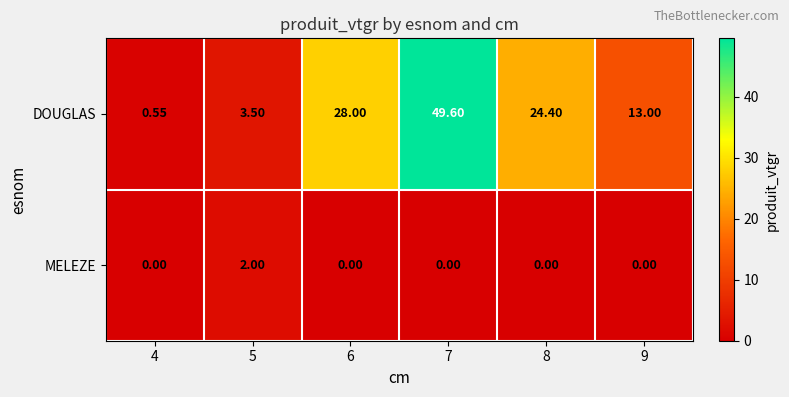

Which series has the largest range (max minus min)?

DOUGLAS